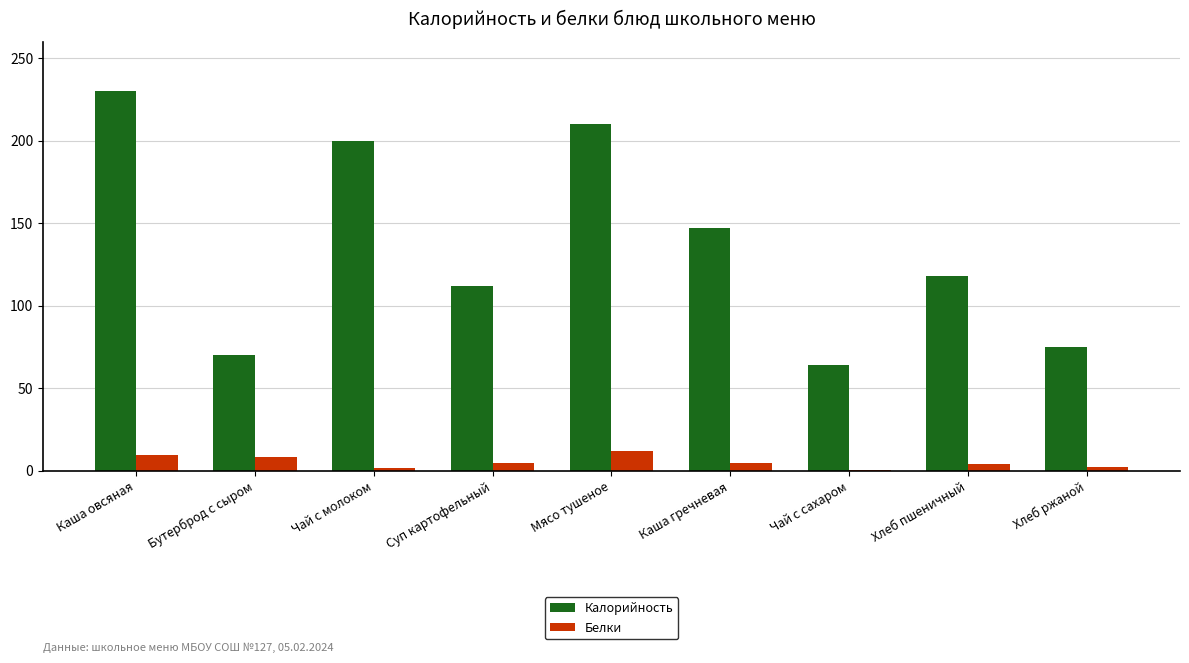

What is the maximum value for Калорийность?

230.0